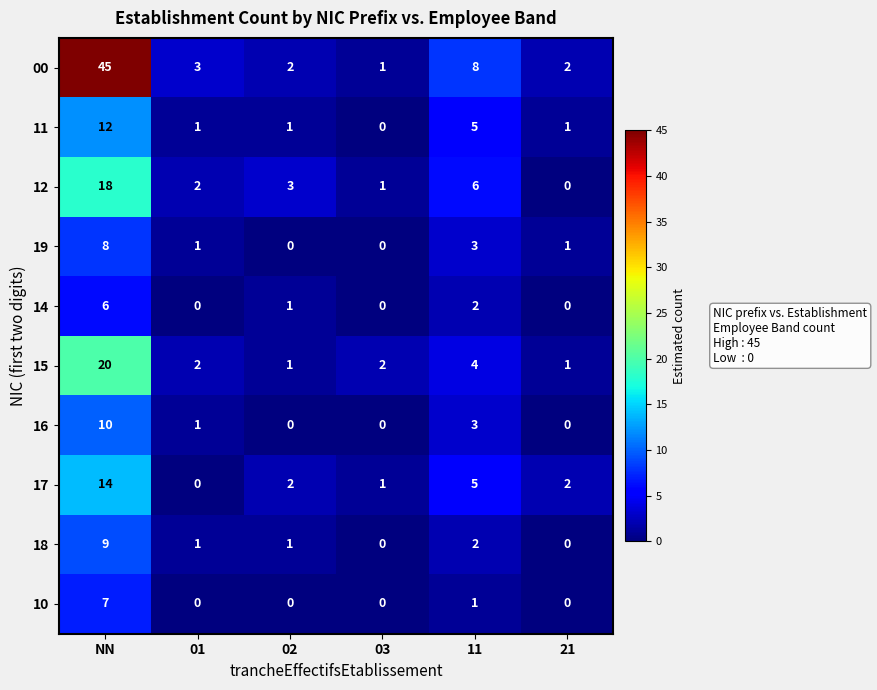

What is the sum of all 10 values?

8